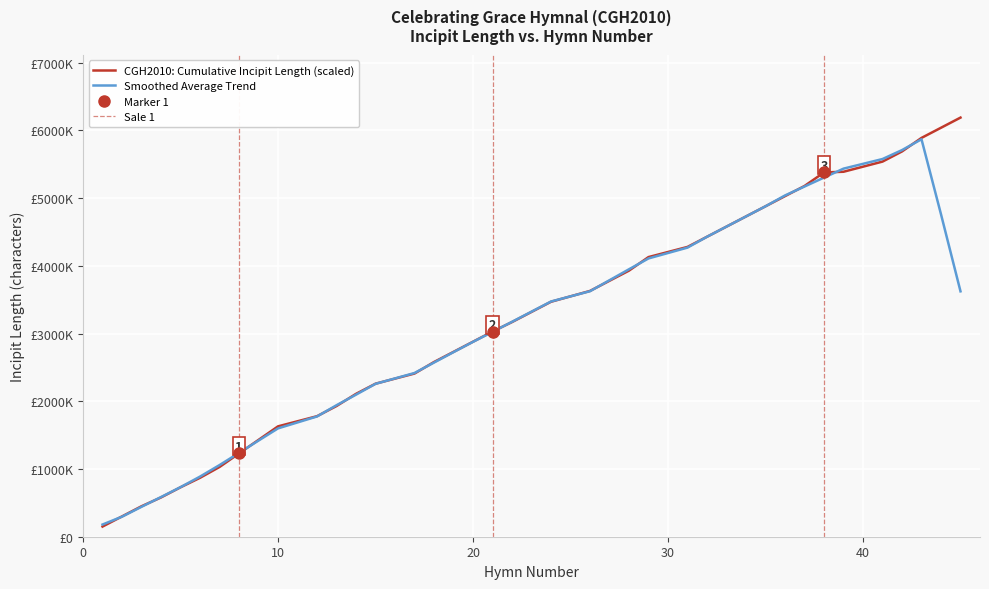

How many data points are less than 3320000?

20